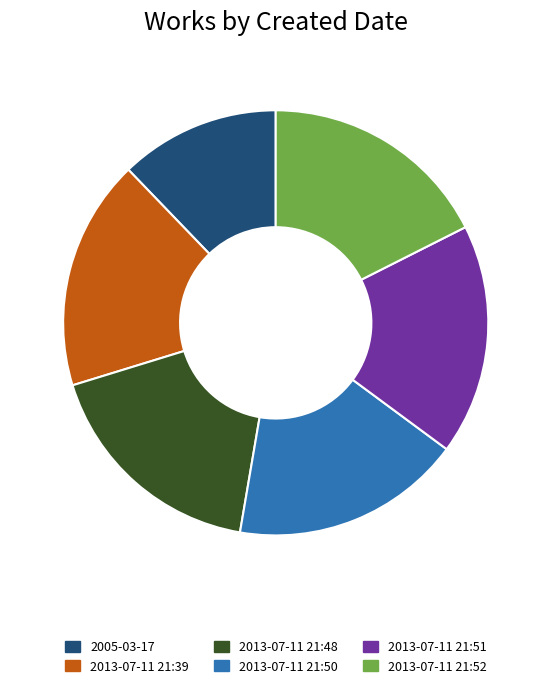

Is 2013-07-11 21:48 the majority of the pie?

No